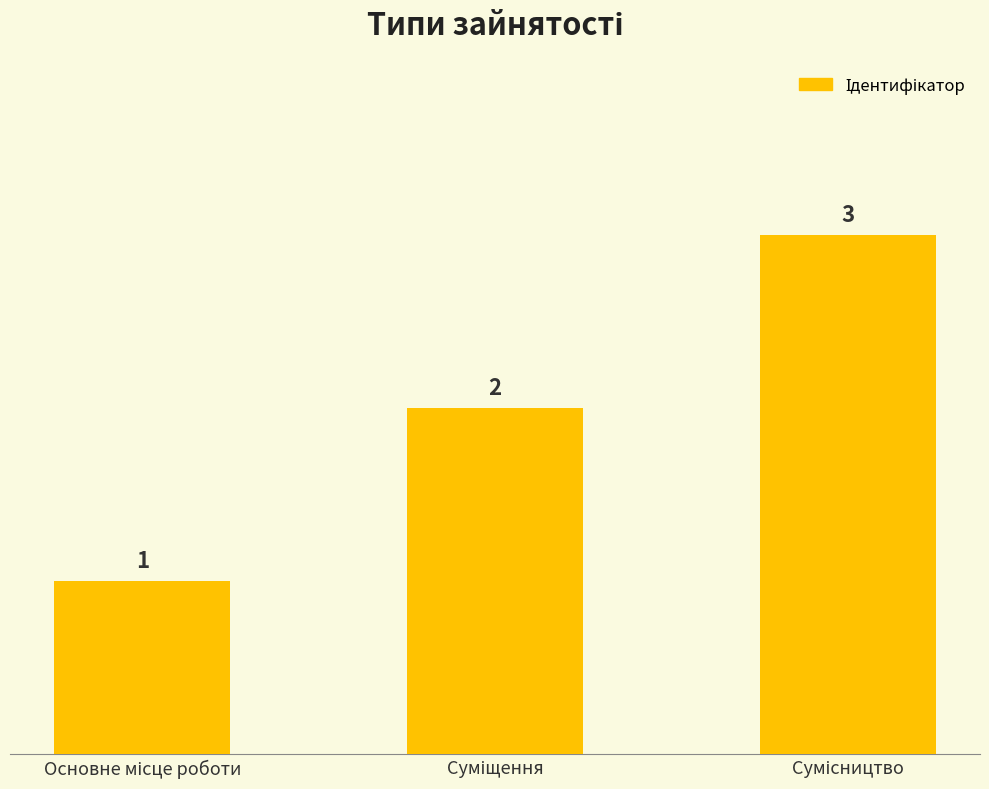

What is the greatest value displayed?

3